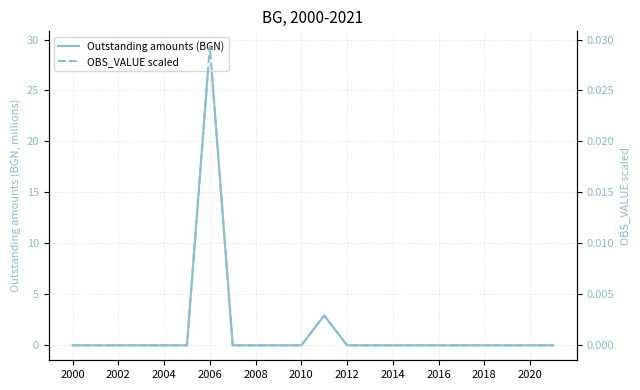

Which category has the lowest value in the Outstanding amounts (BGN) series?

2000